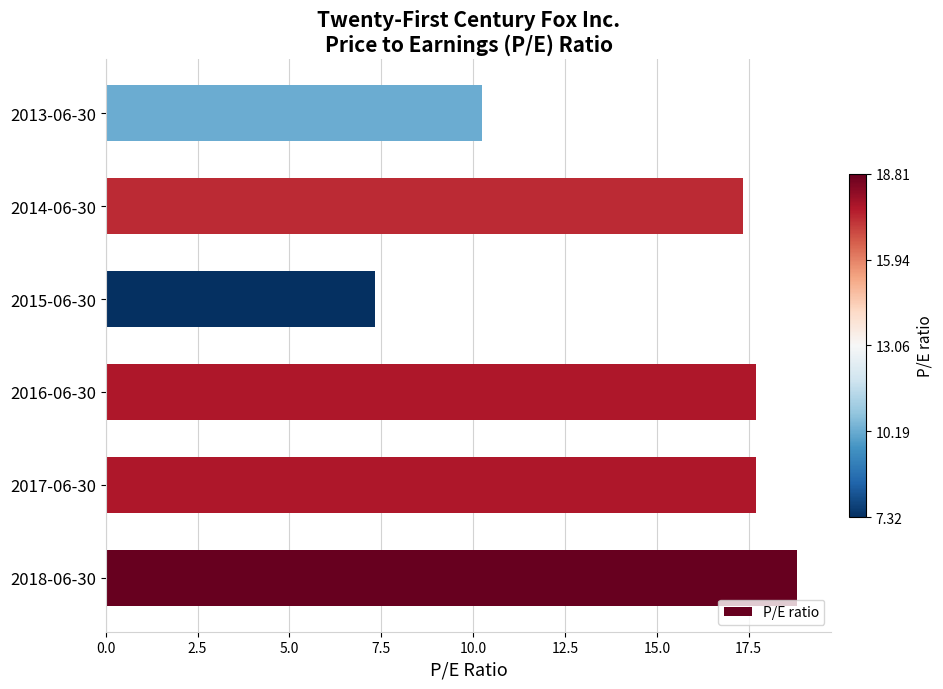

True or false: the data shows 4.3 at 2013-06-30.

False